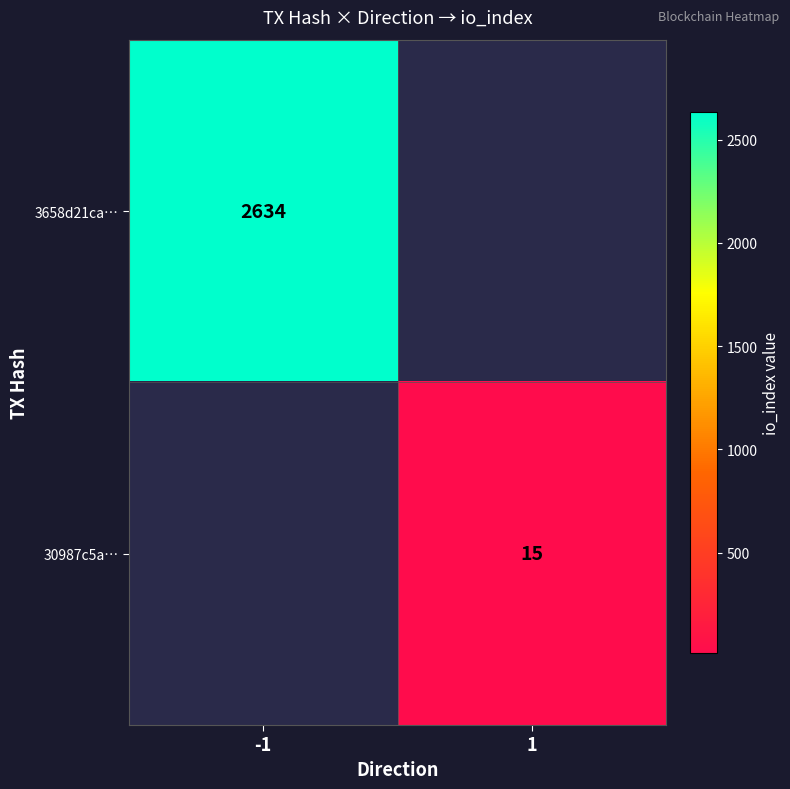

Is it true that 3658d21ca… equals 4083 at -1?

False